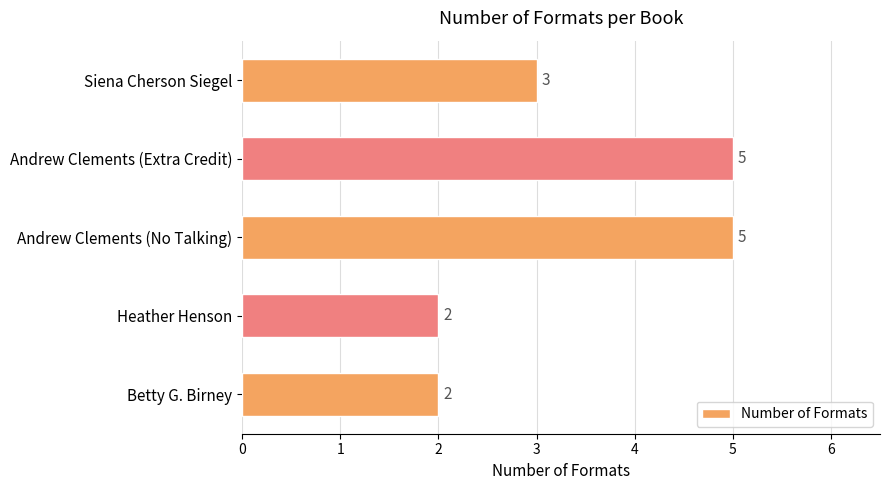

Is it true that the value at Heather Henson is 2?

True